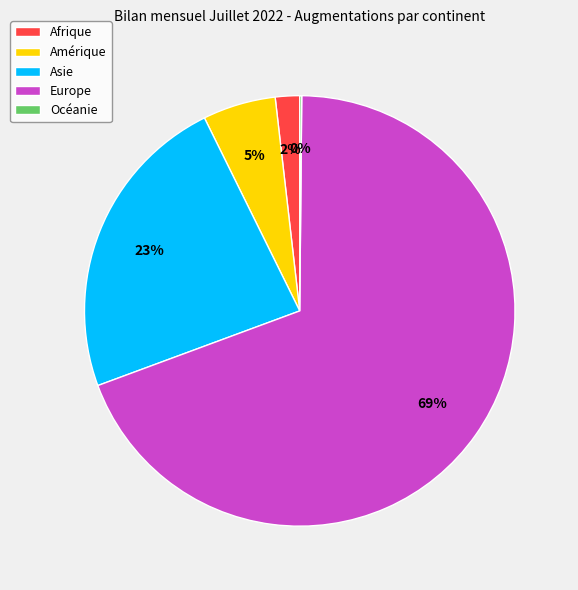

The Europe slice represents 62% of the pie. True or false?

False